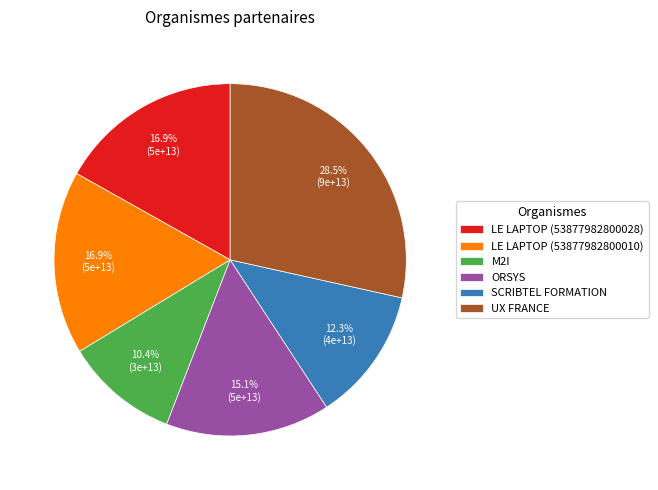

Which has a higher value, UX FRANCE or M2I?

UX FRANCE